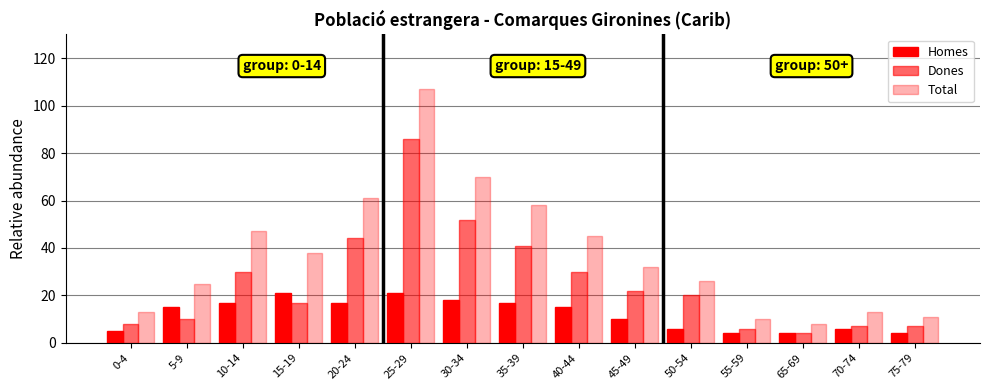

How many bars are there in total?

45